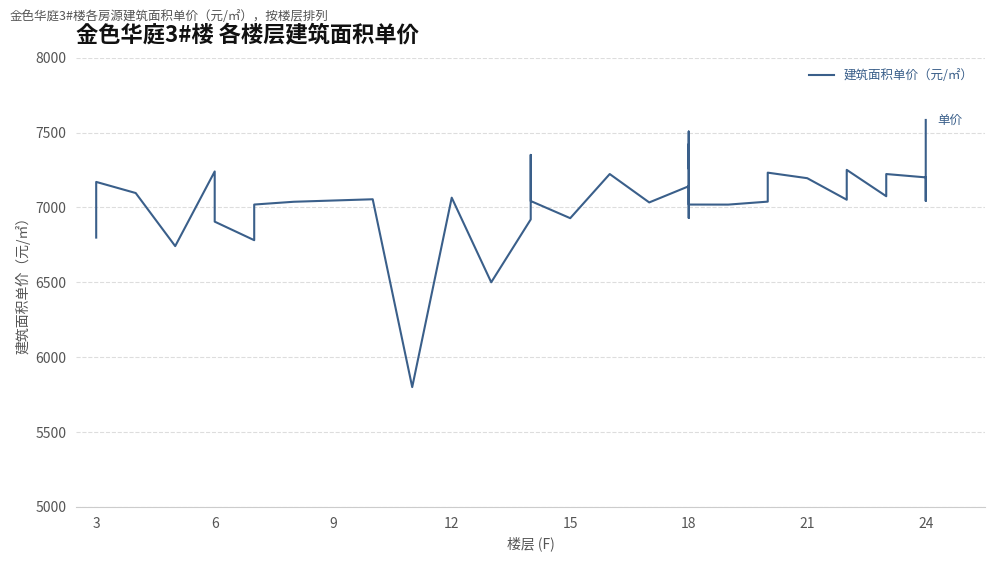

True or false: there are more than 0 points higher than both neighbors.

True